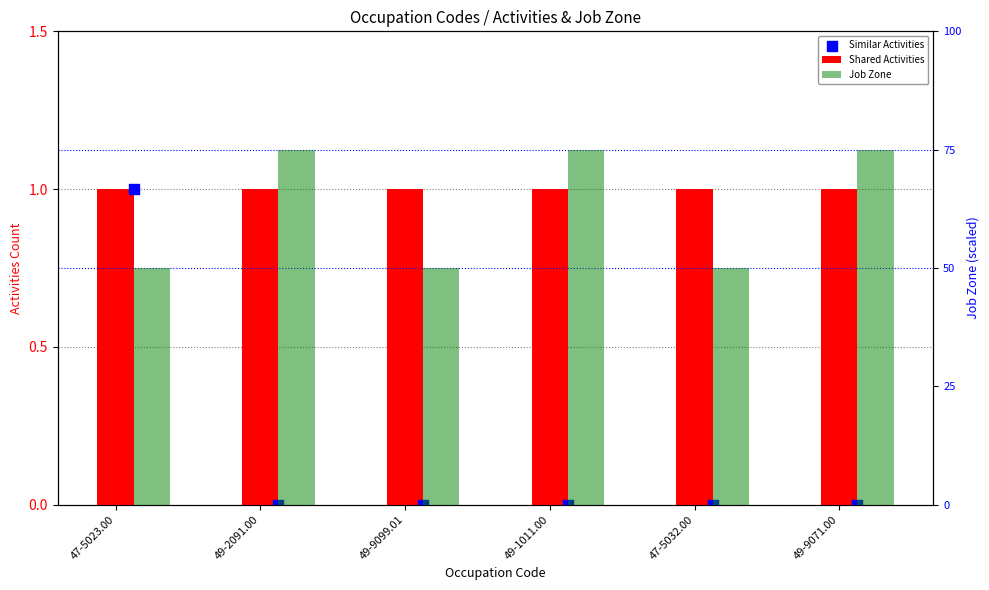

At how many categories does at least one series exceed 1?

6